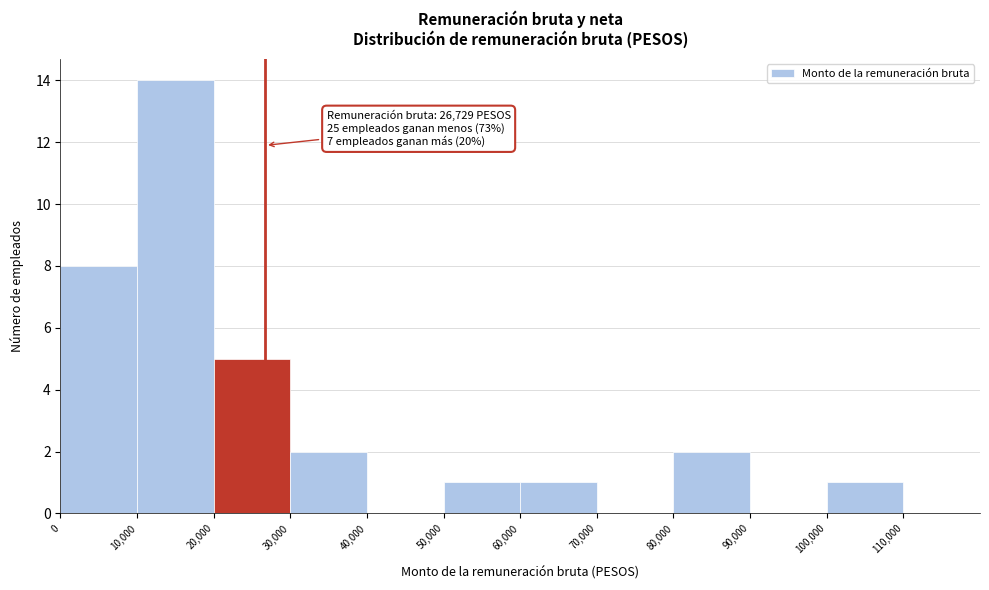

Over which range of the x-axis is the bar tallest?

10000 to 20000